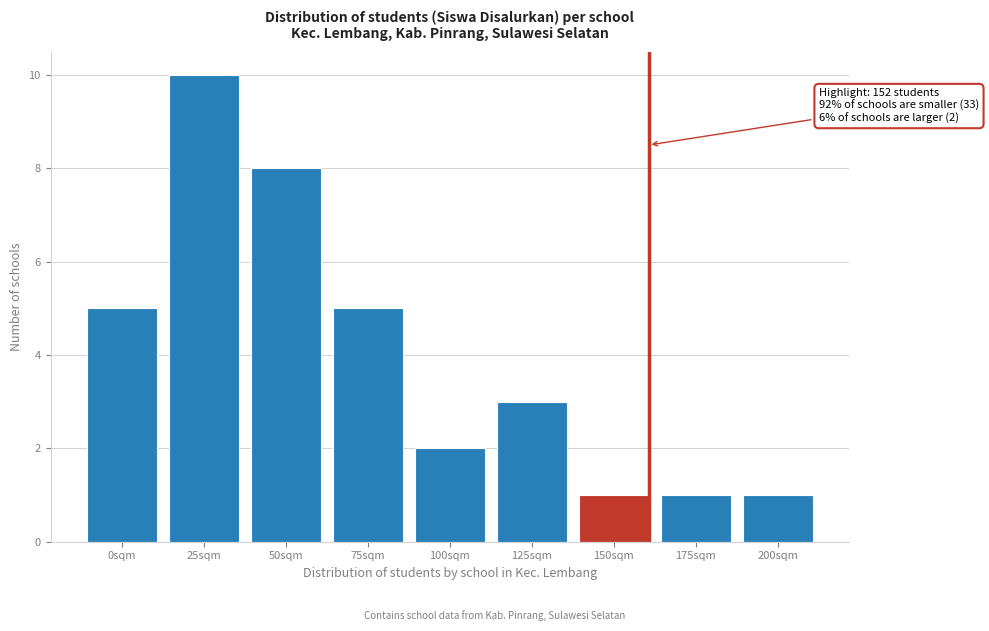

Reading right to left, list all the values displayed in this chart.

200sqm=1	175sqm=1	150sqm=1	125sqm=3	100sqm=2	75sqm=5	50sqm=8	25sqm=10	0sqm=5